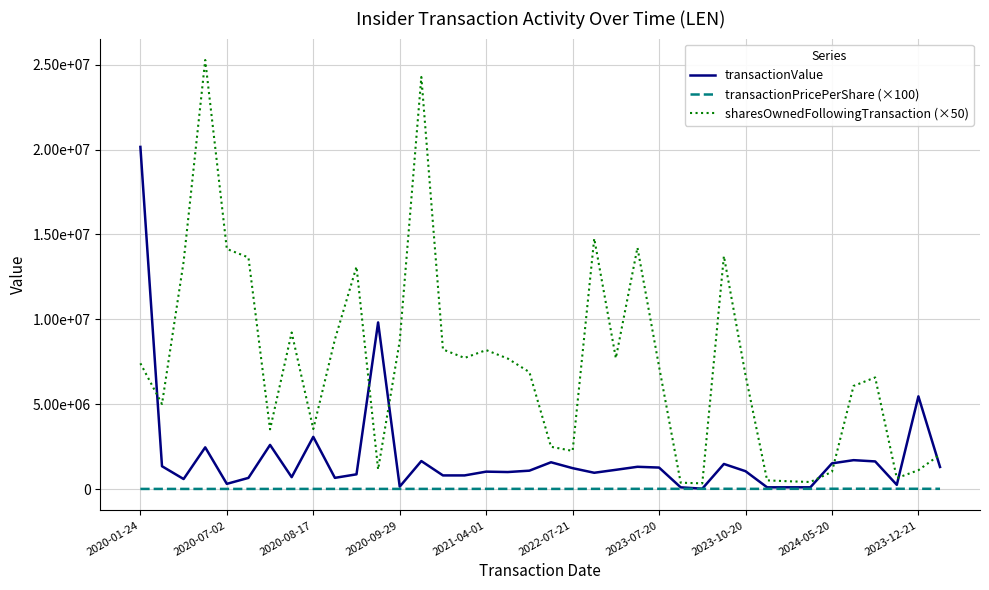

What are all the series names shown in the legend?

transactionValue, transactionPricePerShare (×100), sharesOwnedFollowingTransaction (×50)